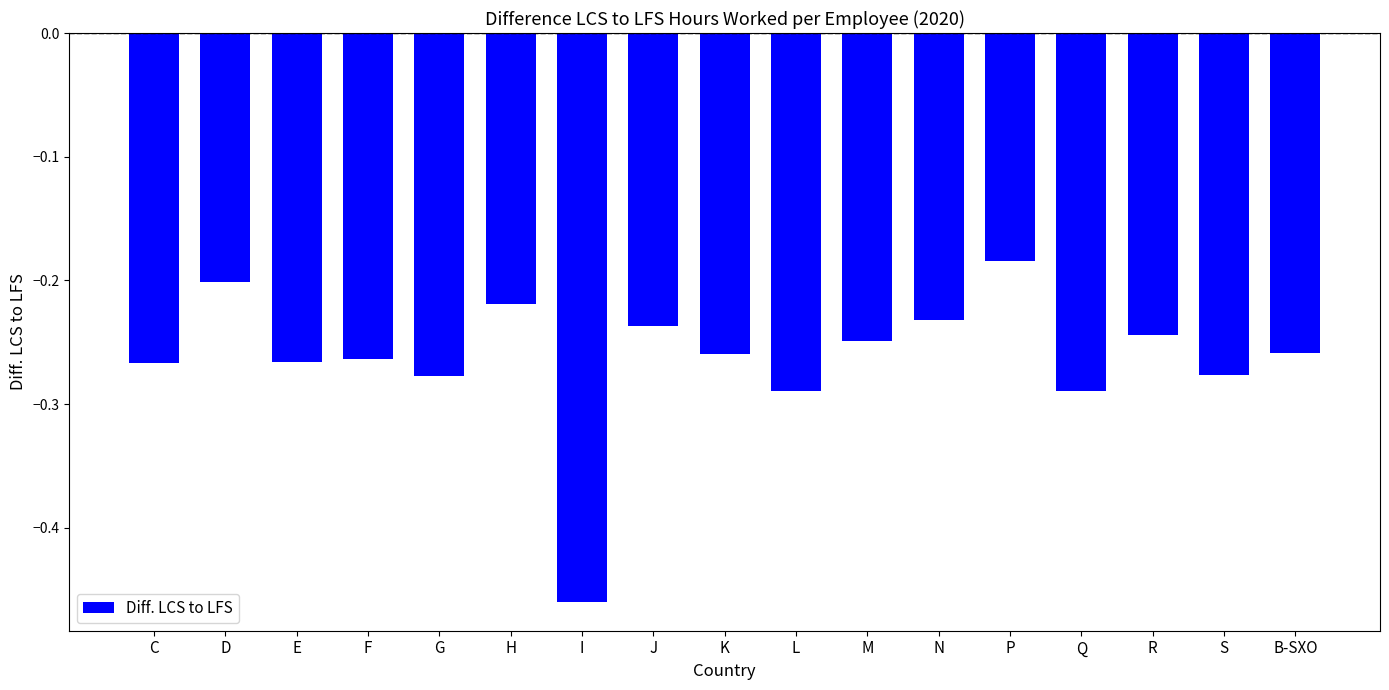

At which label is the value closest to 0?

P